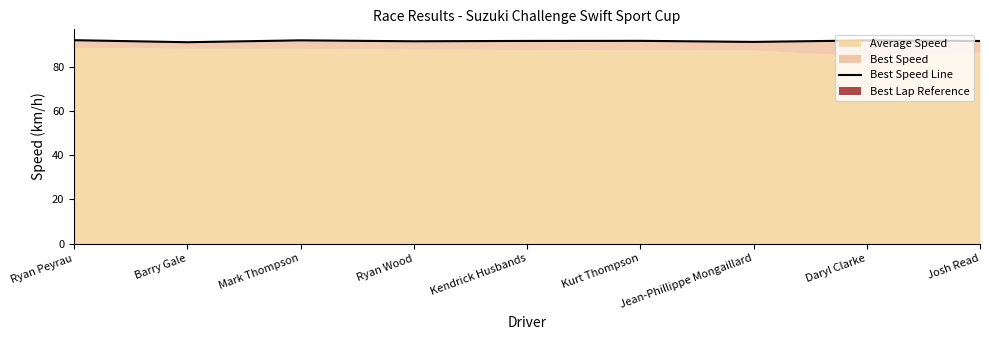

What is the label of the 3rd point from the left?

Mark Thompson